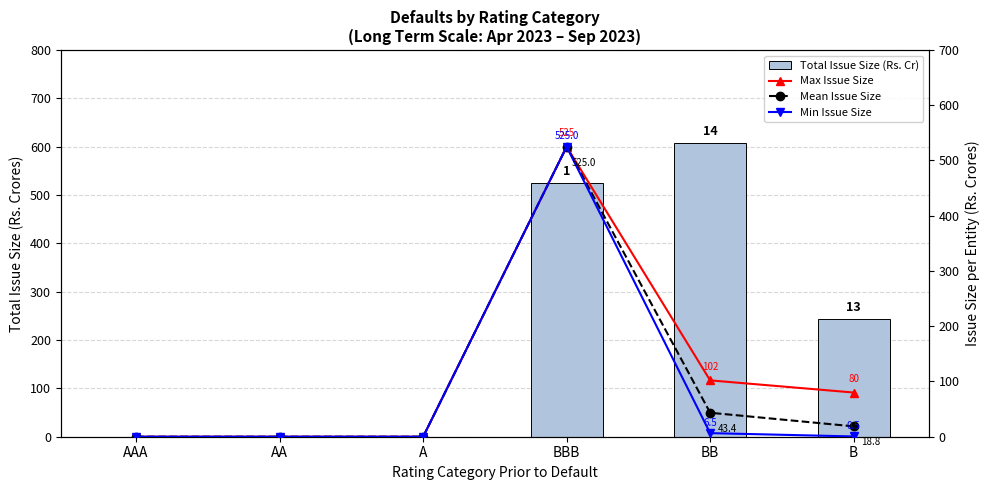

At which label does Mean Issue Size reach its minimum?

AAA